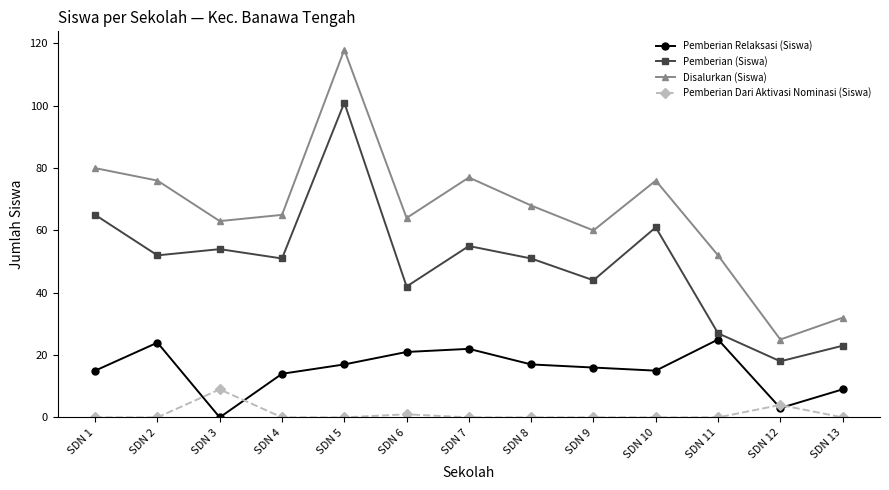

Does the chart have visible grid lines?

No